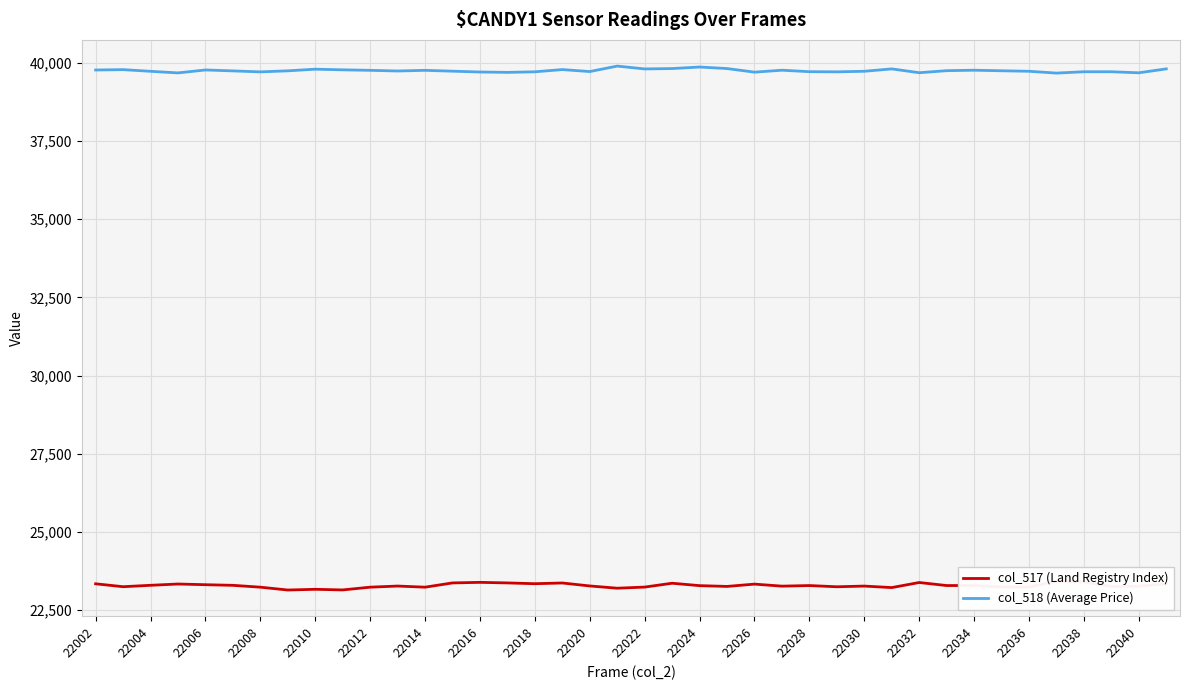

At which category is the sum across all series the highest?

21